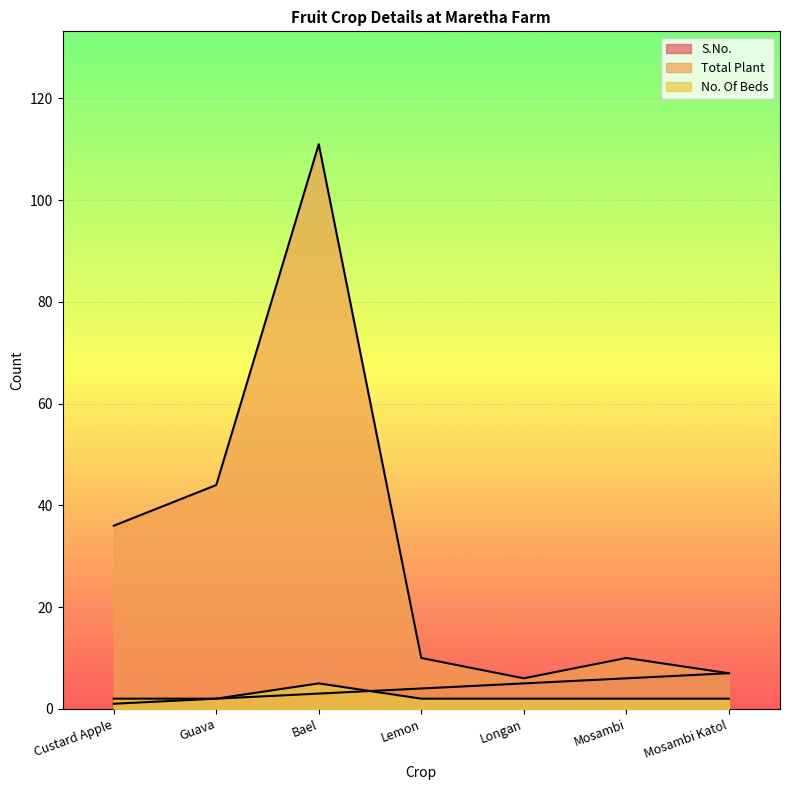

At which label does S.No. first exceed 4?

Longan